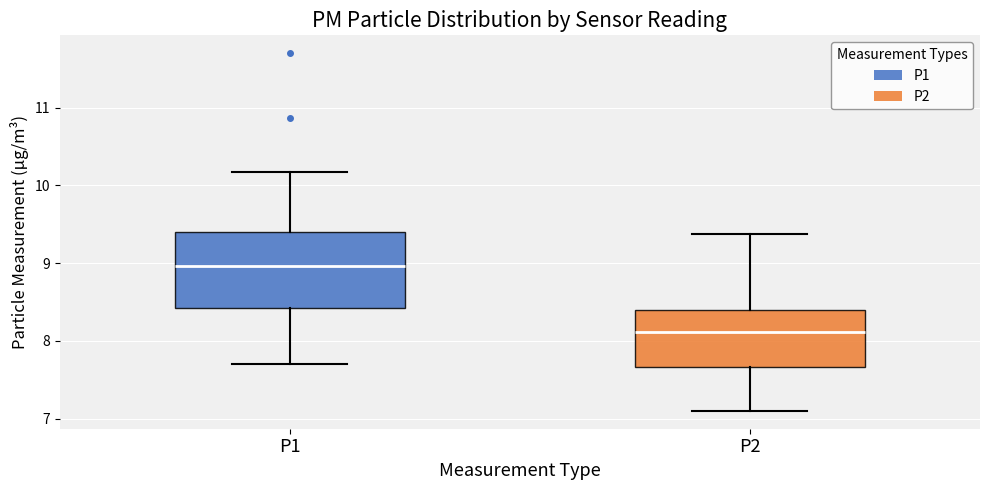

Where is the lower edge of the box for P2 on the y-axis? The values are not printed on the chart, so give them approximately, as read against the axis.

7.7